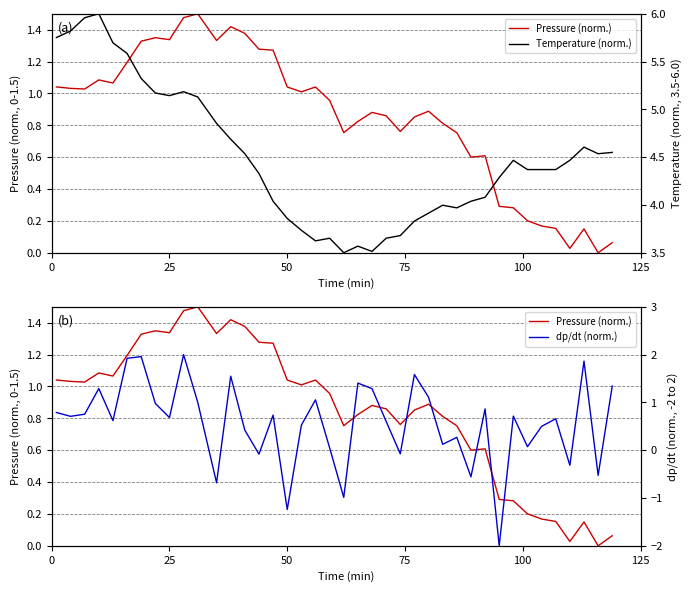

What are all the series names shown in the legend?

Pressure (norm.), Temperature (norm.), dp/dt (norm.)